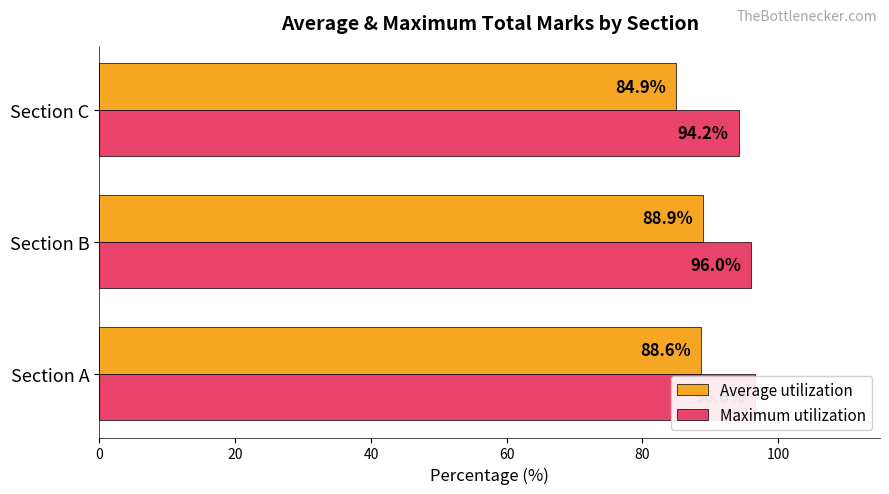

What is the minimum value shown in the chart?

84.9